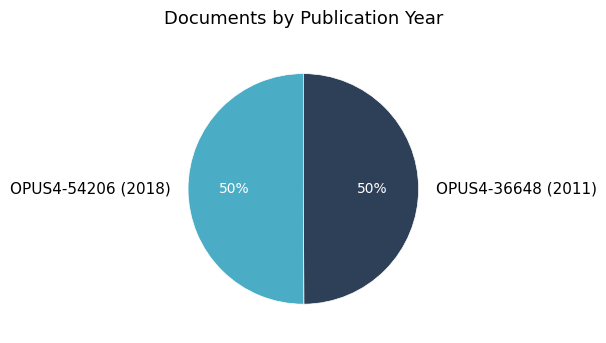

To the nearest percent, what is the combined percentage of OPUS4-36648 (2011) and OPUS4-54206 (2018)?

100%